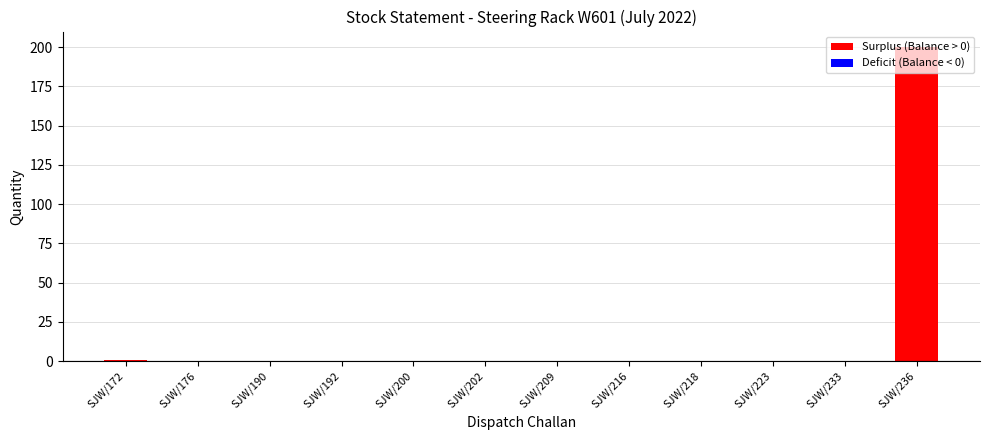

True or false: the data shows 95 at SJW/233.

False